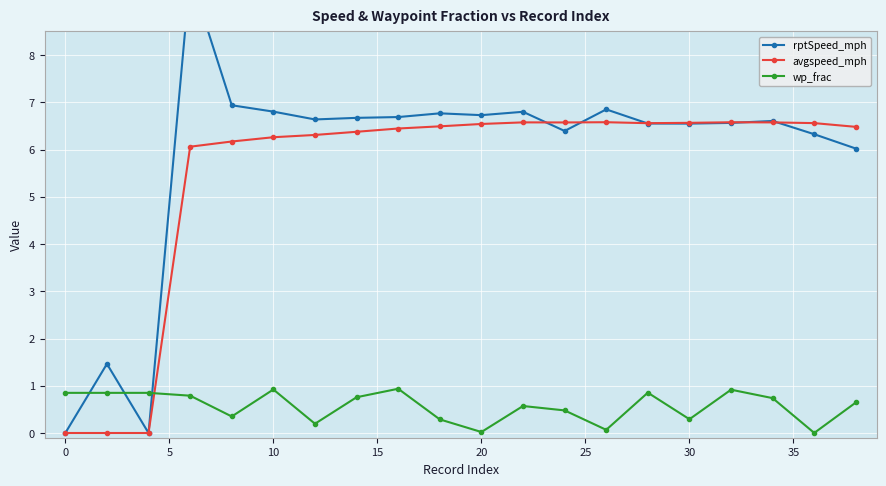

What is the difference between the maximum and second lowest values in the rptSpeed_mph series?

9.7